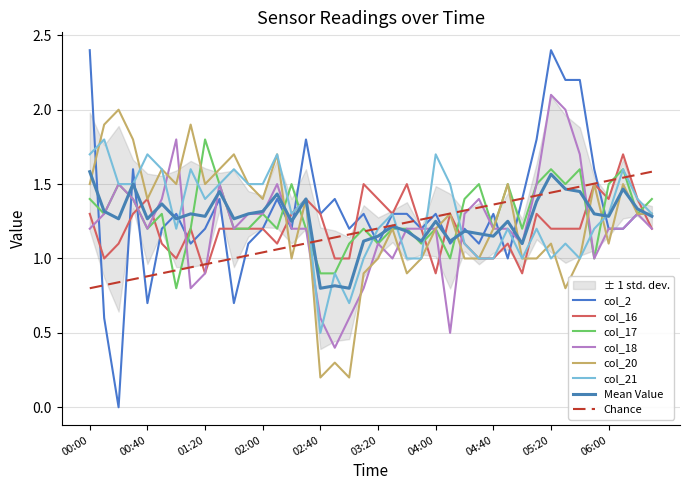

After their last crossing, which series has the higher values: col_17 or col_21?

col_17